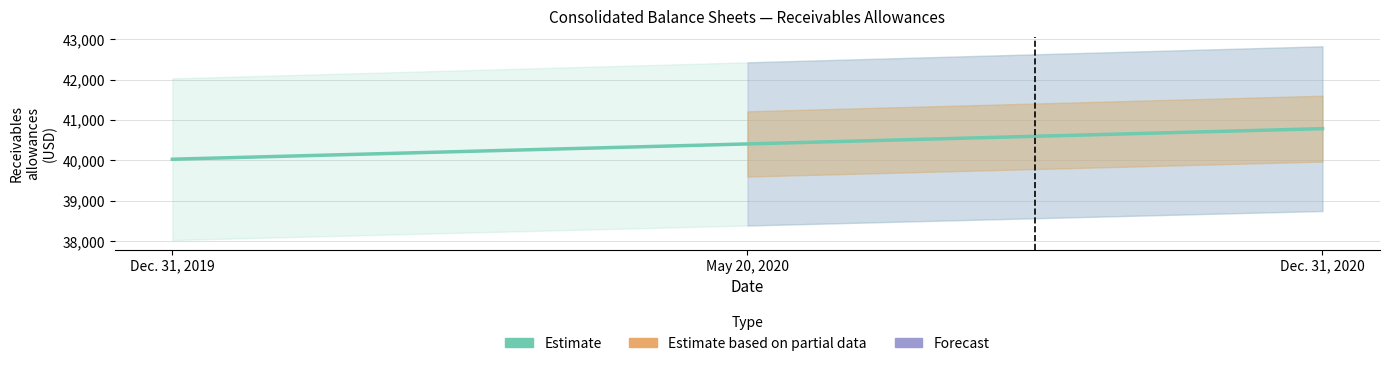

Which category has the lowest value across all series?

Dec. 31, 2019